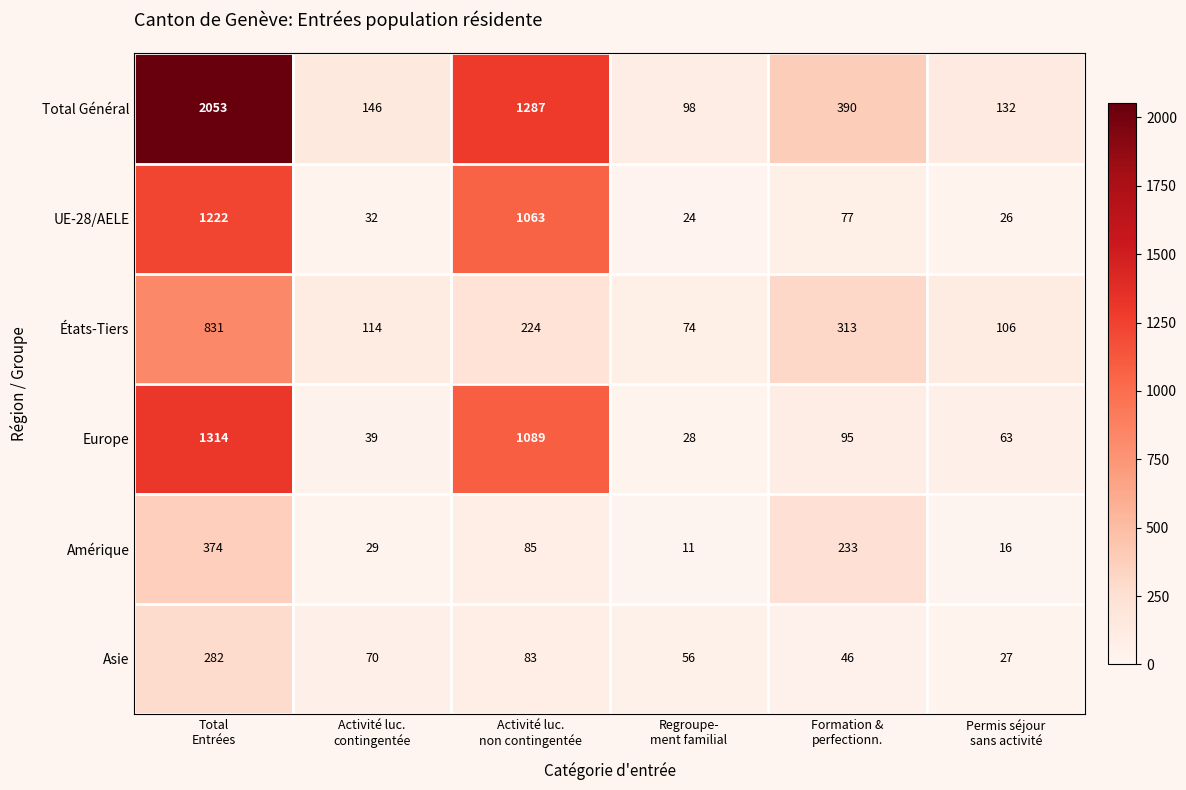

What is the average value of the UE-28/AELE series?

407